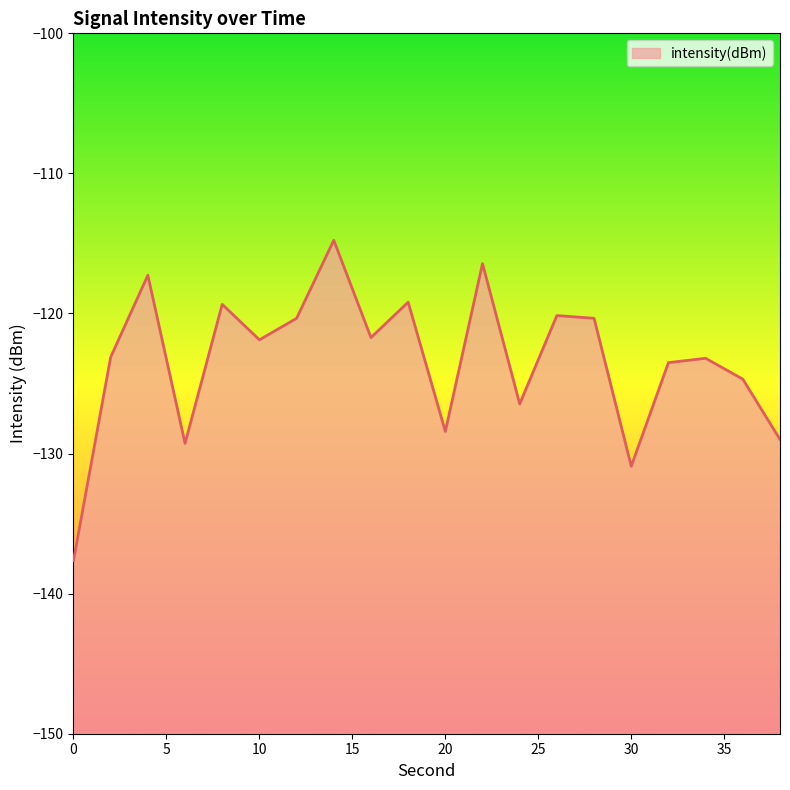

Does the chart display data point markers on the line(s)?

No